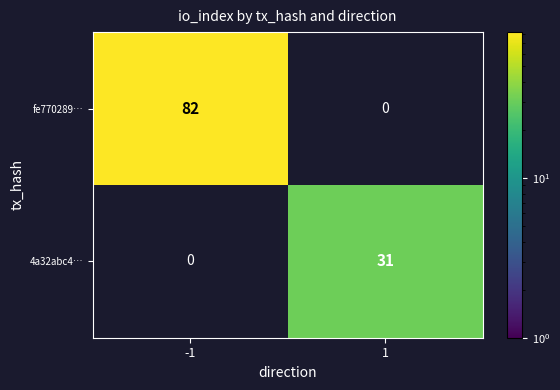

The value of 4a32abc4… at 1 is 31. True or false?

True